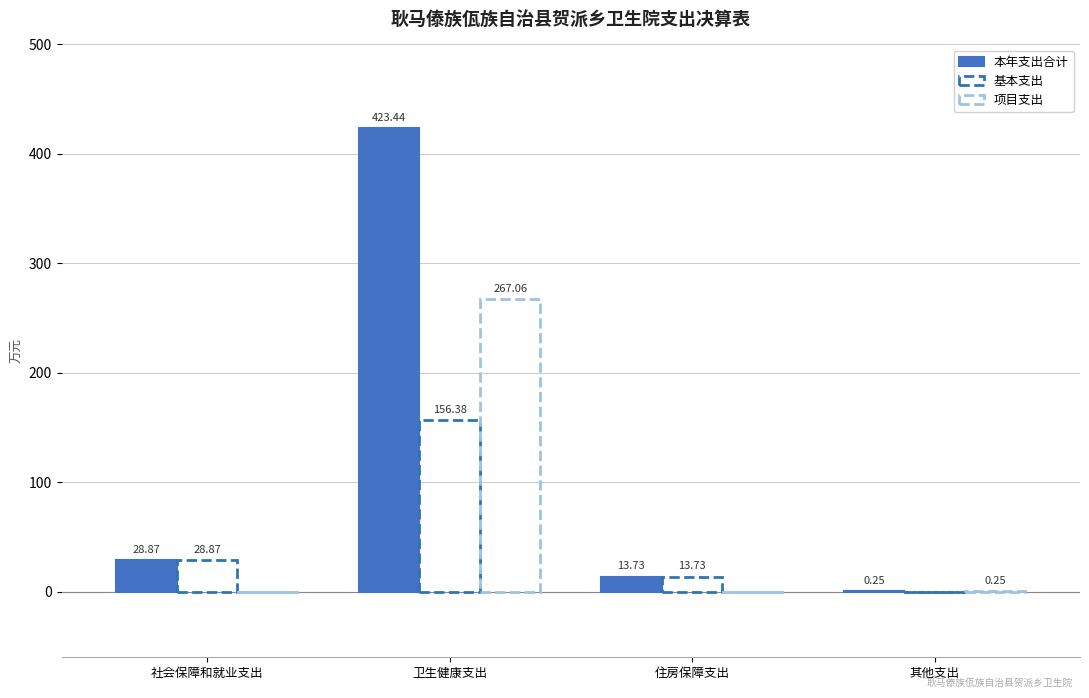

Where does the 基本支出 series first go above 28?

社会保障和就业支出